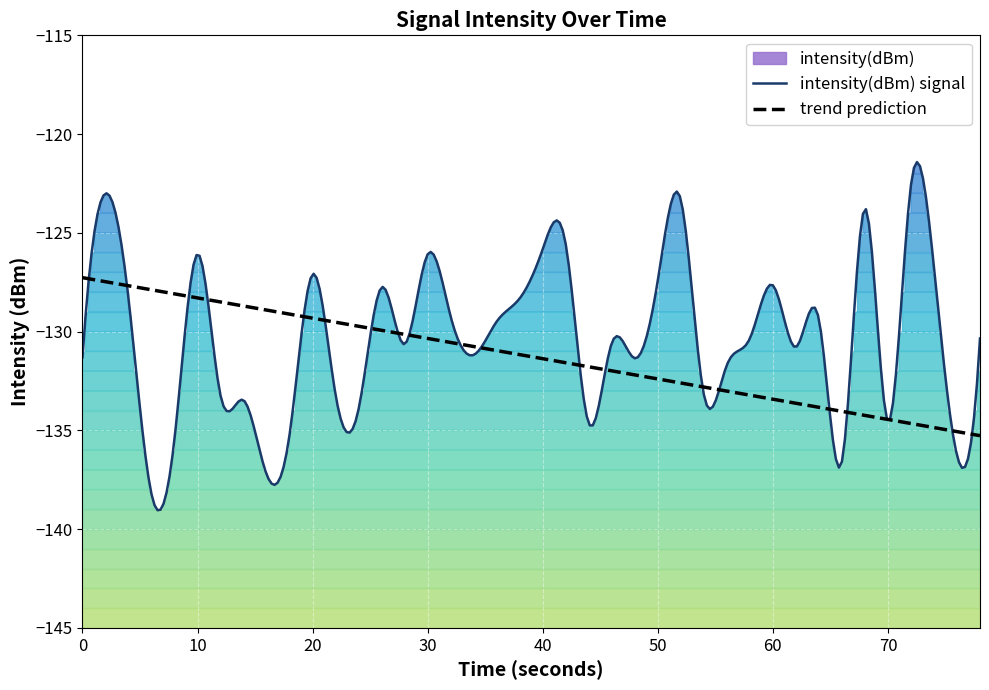

What is the maximum value for intensity(dBm) signal?

-121.4